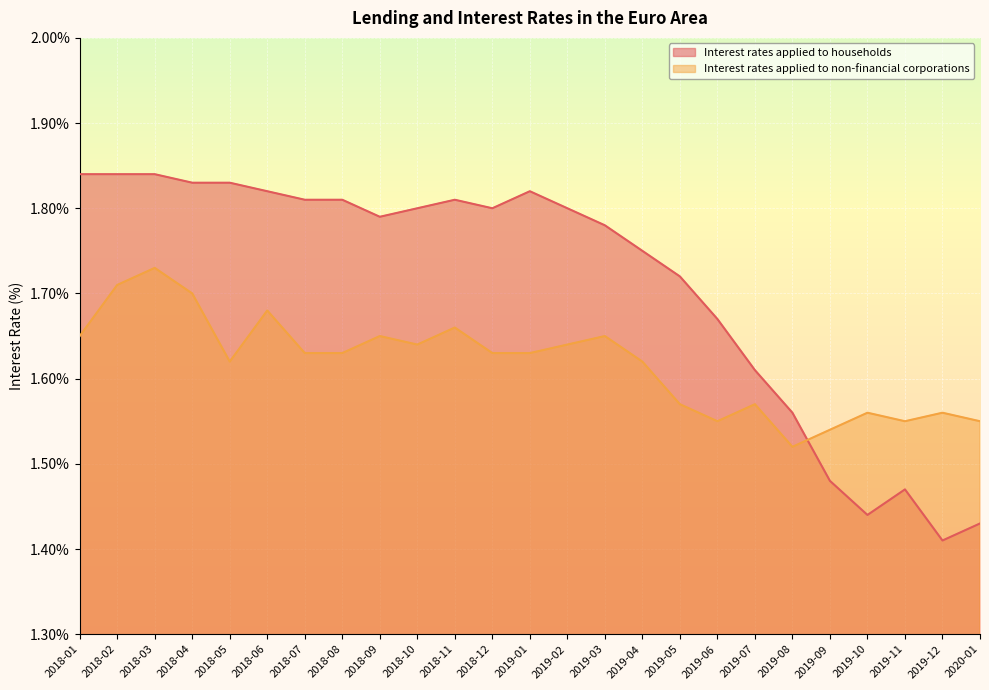

What is the difference between the maximum and minimum values in the Interest rates applied to households series?

0.4